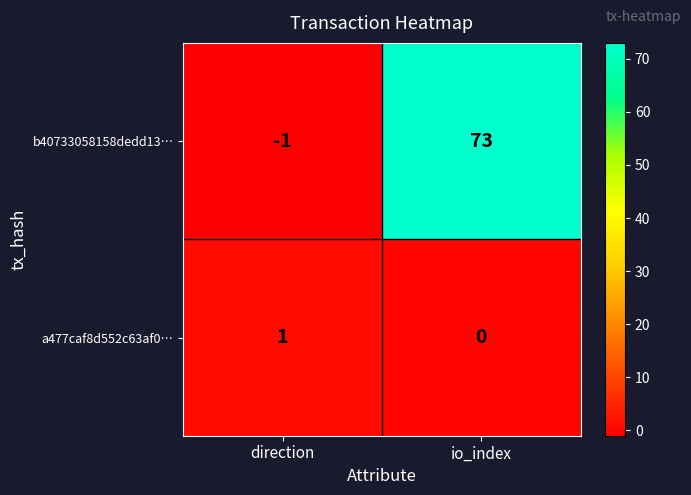

The value of b40733058158dedd13… at io_index is 50. True or false?

False